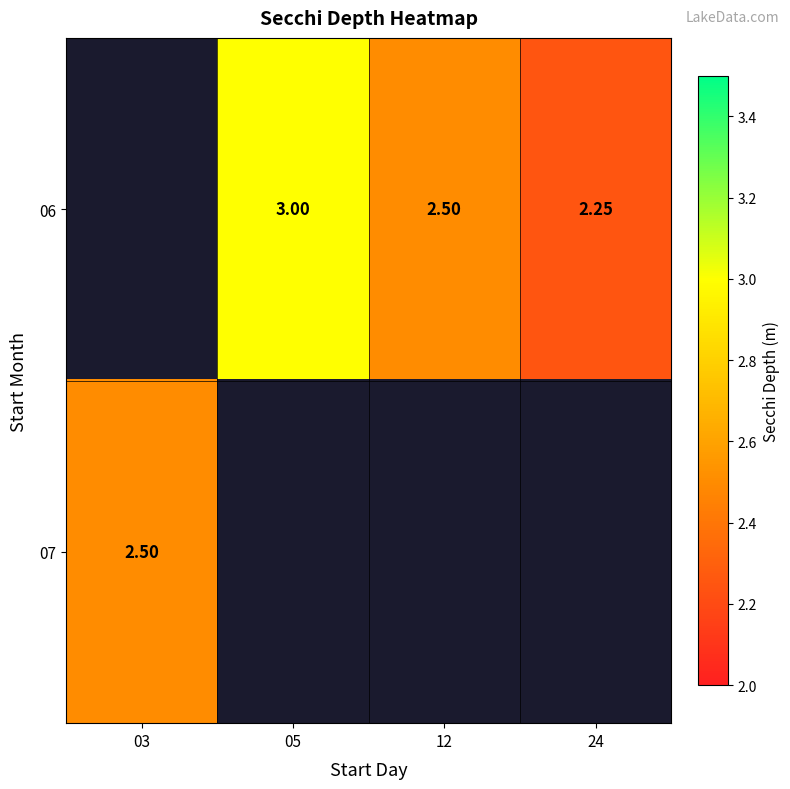

At which label does 07 reach its minimum?

03